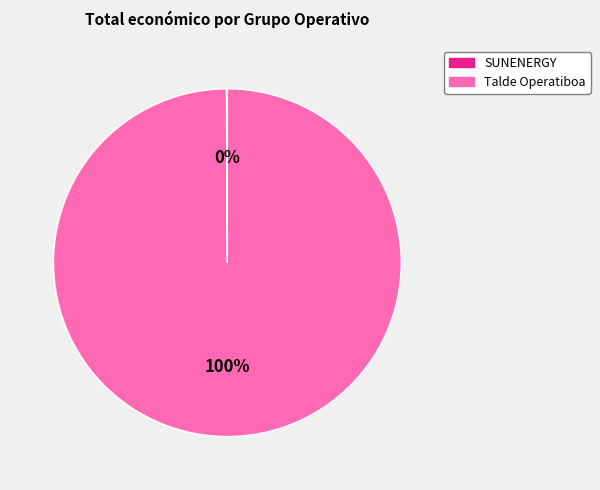

To the nearest percent, what is the difference between the largest and smallest slice percentages?

100%